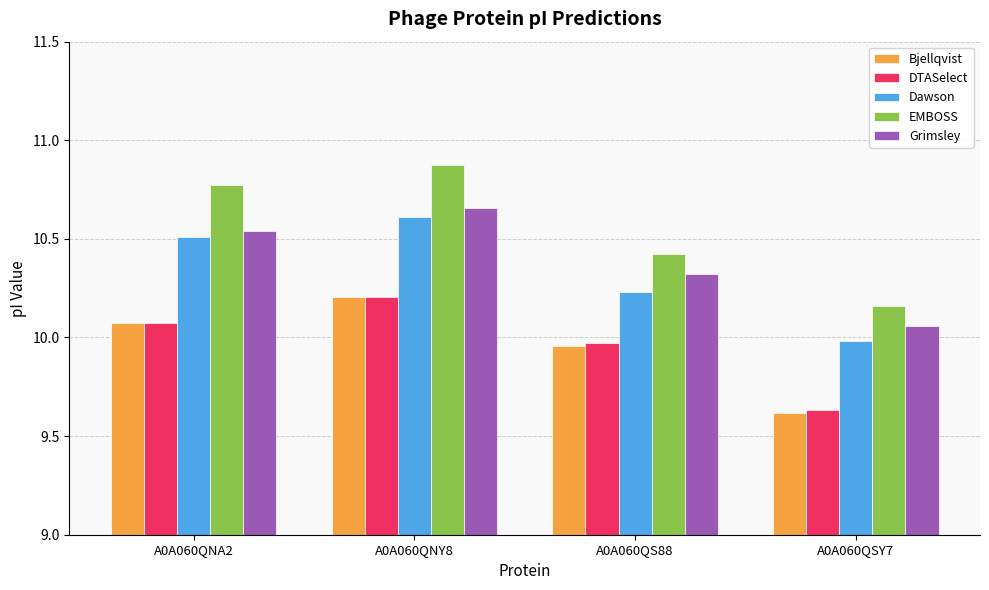

What is the difference between the maximum and minimum values in the Bjellqvist series?

0.6